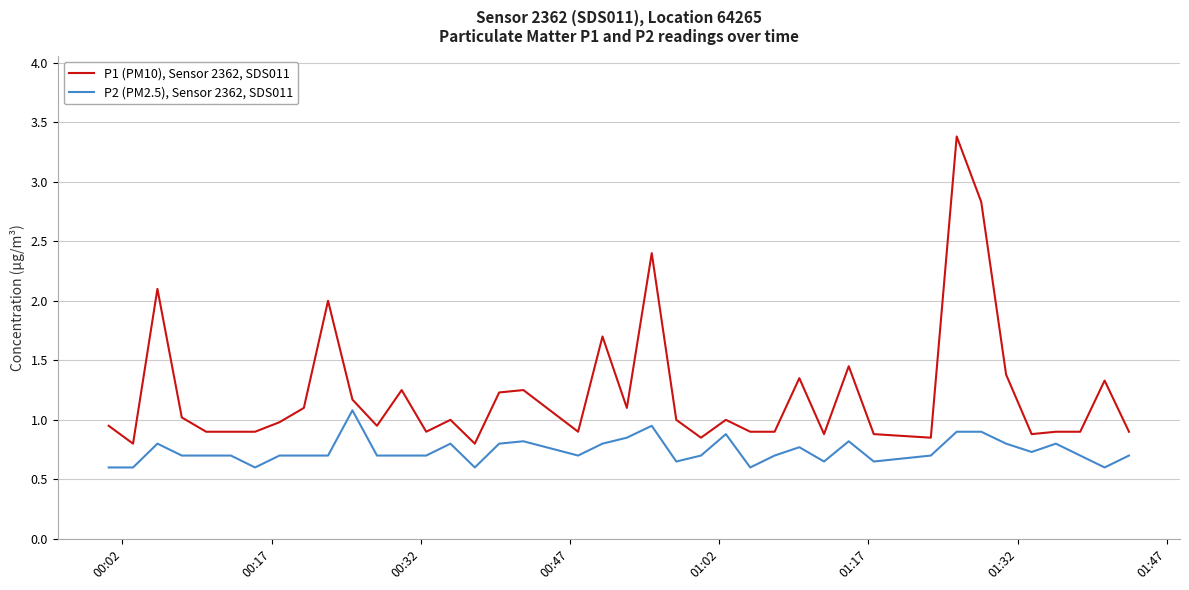

Which series has the largest total across all categories?

P1 (PM10), Sensor 2362, SDS011